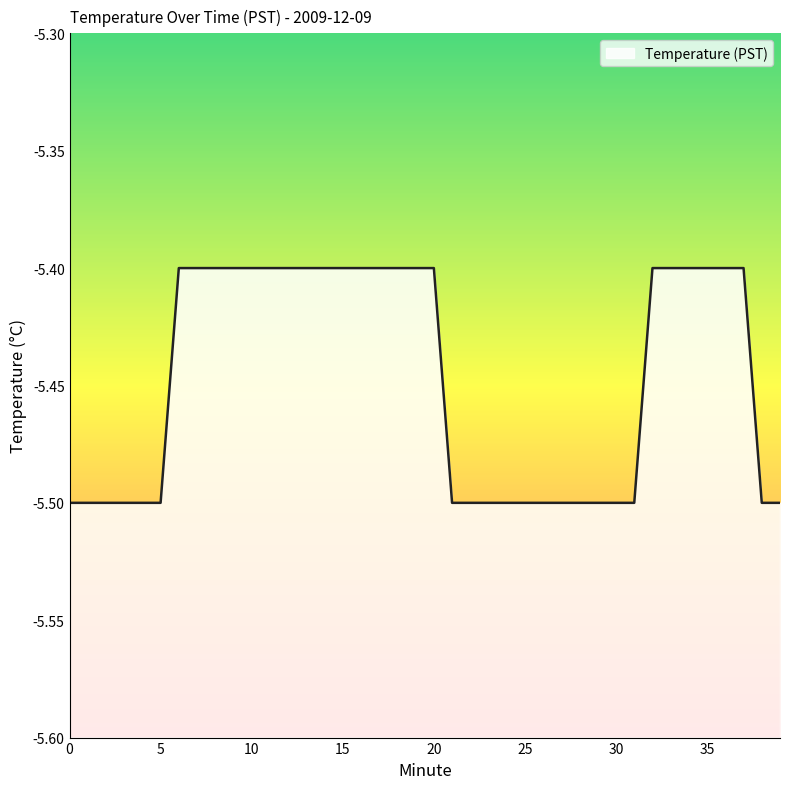

Reading left to right, transcribe all the data shown in this chart.

-5.5	-5.5	-5.5	-5.5	-5.5	-5.5	-5.4	-5.4	-5.4	-5.4	-5.4	-5.4	-5.4	-5.4	-5.4	-5.4	-5.4	-5.4	-5.4	-5.4	-5.4	-5.5	-5.5	-5.5	-5.5	-5.5	-5.5	-5.5	-5.5	-5.5	-5.5	-5.5	-5.4	-5.4	-5.4	-5.4	-5.4	-5.4	-5.5	-5.5